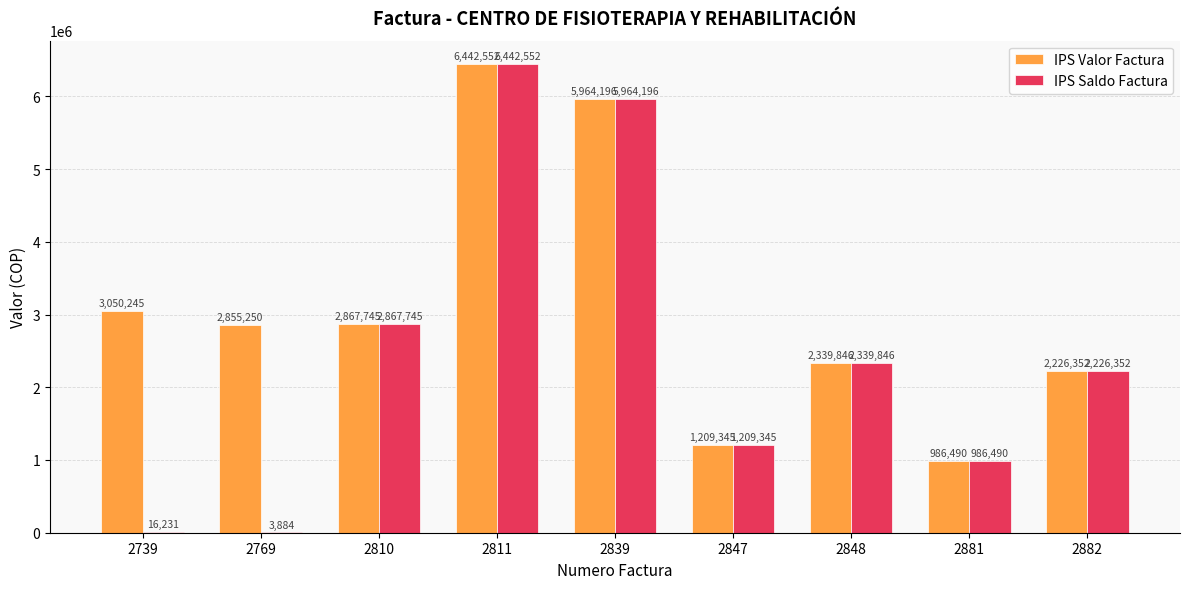

Which series changed the most between 2769 and 2848?

IPS Saldo Factura